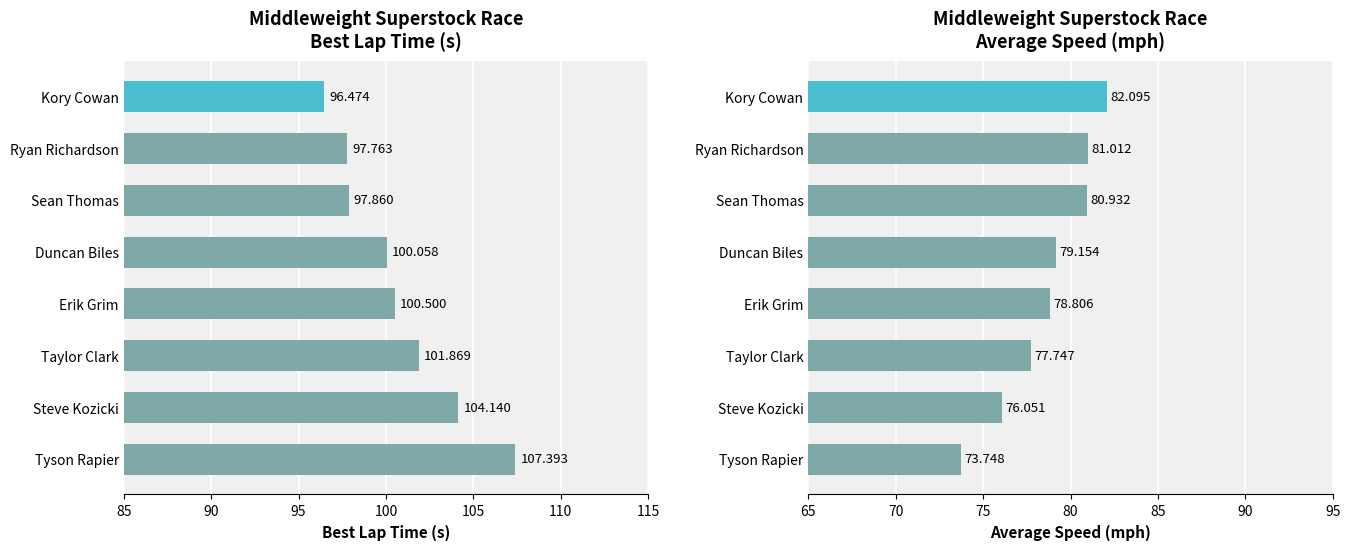

At how many categories does at least one series exceed 93?

8